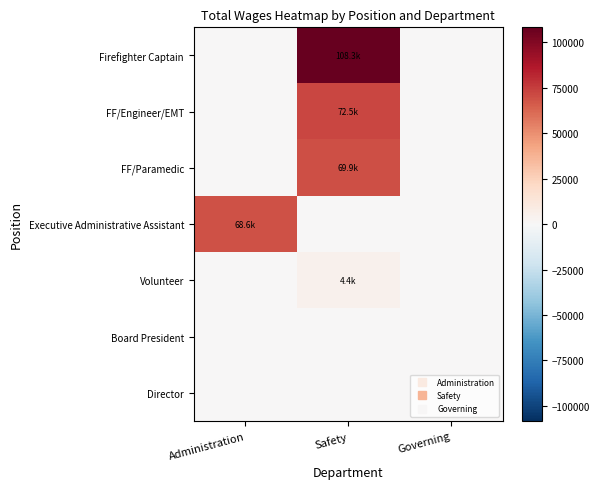

Reading right to left, extract all data points from this chart.

Firefighter Captain: Governing=0	Safety=108318	Administration=0
FF/Engineer/EMT: Governing=0	Safety=72450	Administration=0
FF/Paramedic: Governing=0	Safety=69914	Administration=0
Executive Administrative Assistant: Governing=0	Safety=0	Administration=68583
Volunteer: Governing=0	Safety=4379	Administration=0
Board President: Governing=0	Safety=0	Administration=0
Director: Governing=0	Safety=0	Administration=0